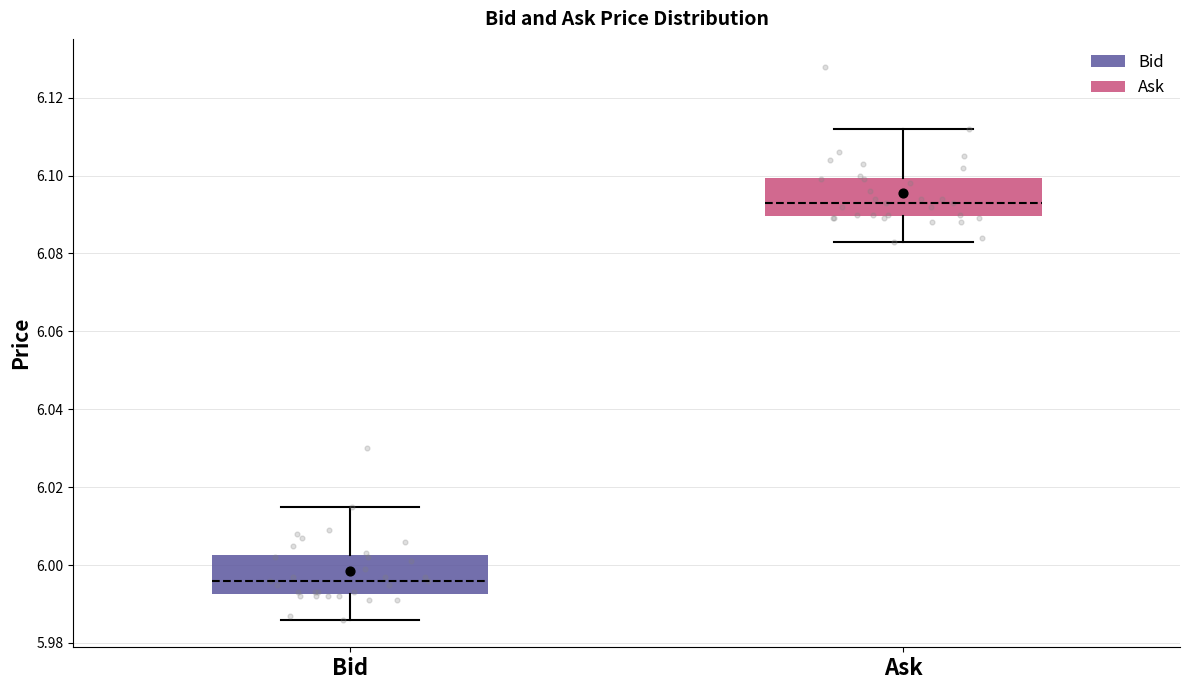

Reading left to right, transcribe this box plot: for each box, give where its median line is, the range the box spans, and where its two whiskers end, as read against the y-axis. The values are not printed on the chart, so give them approximately, as read against the axis.

Bid: median 5.996, box 5.992 to 6.002, whiskers 5.986 to 6.016
Ask: median 6.094, box 6.090 to 6.100, whiskers 6.084 to 6.112